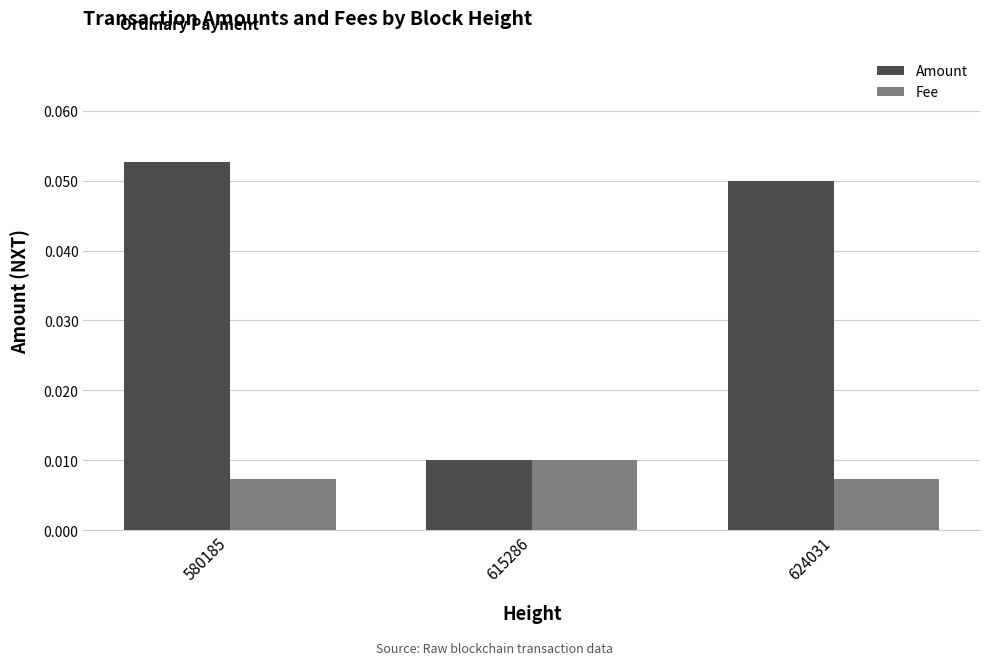

Which series has the largest range (max minus min)?

Amount